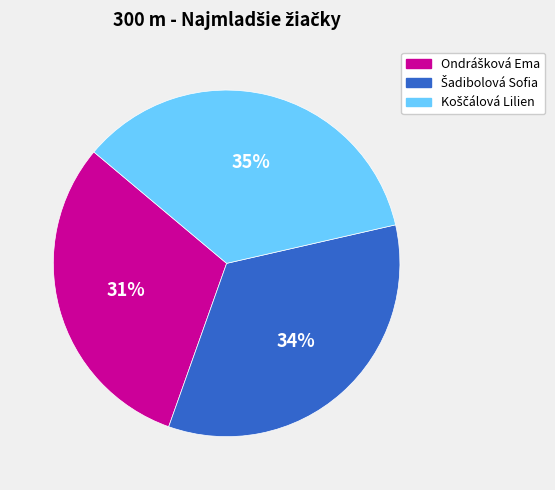

To the nearest percent, what is the average slice percentage?

33%